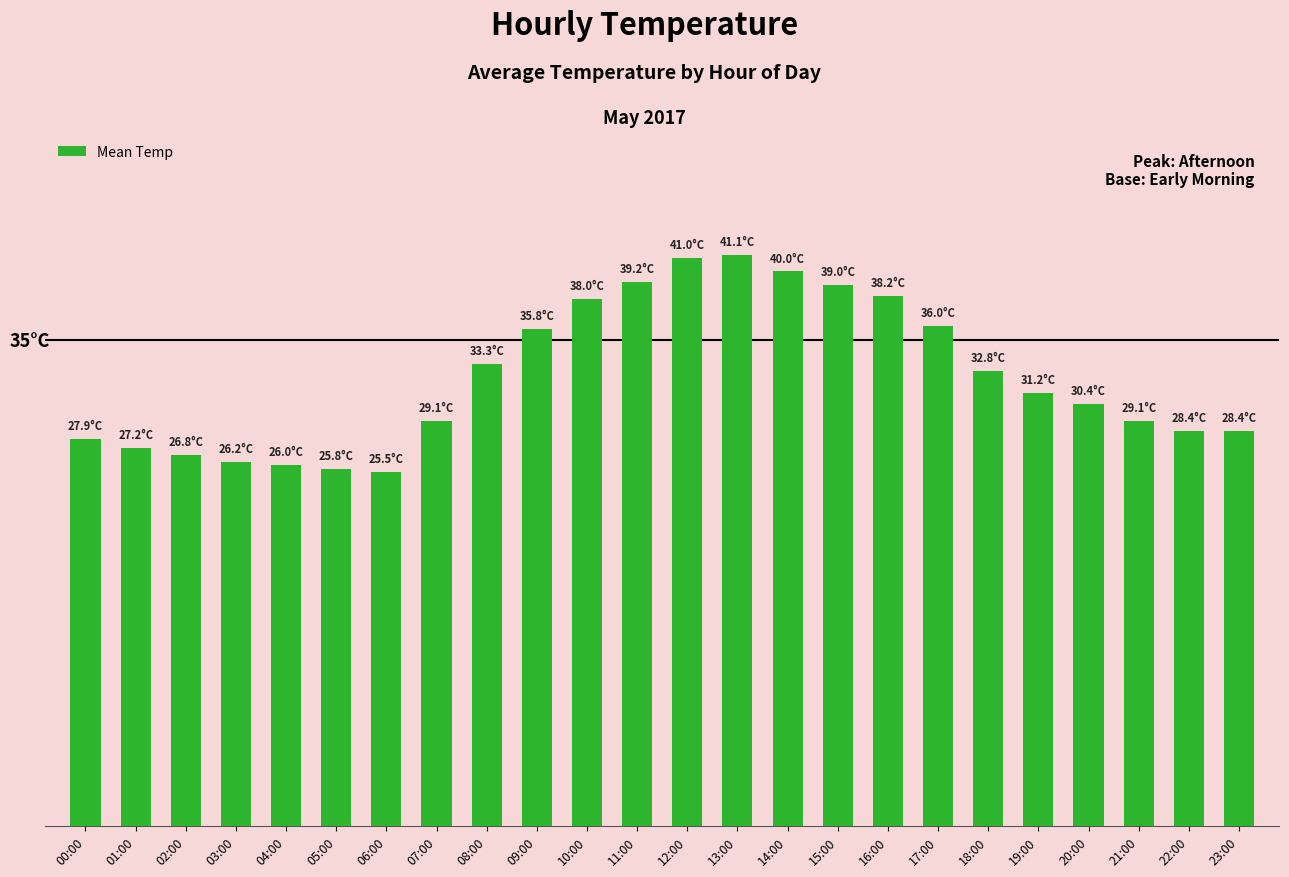

True or false: the data shows 26.8 at 02:00.

True